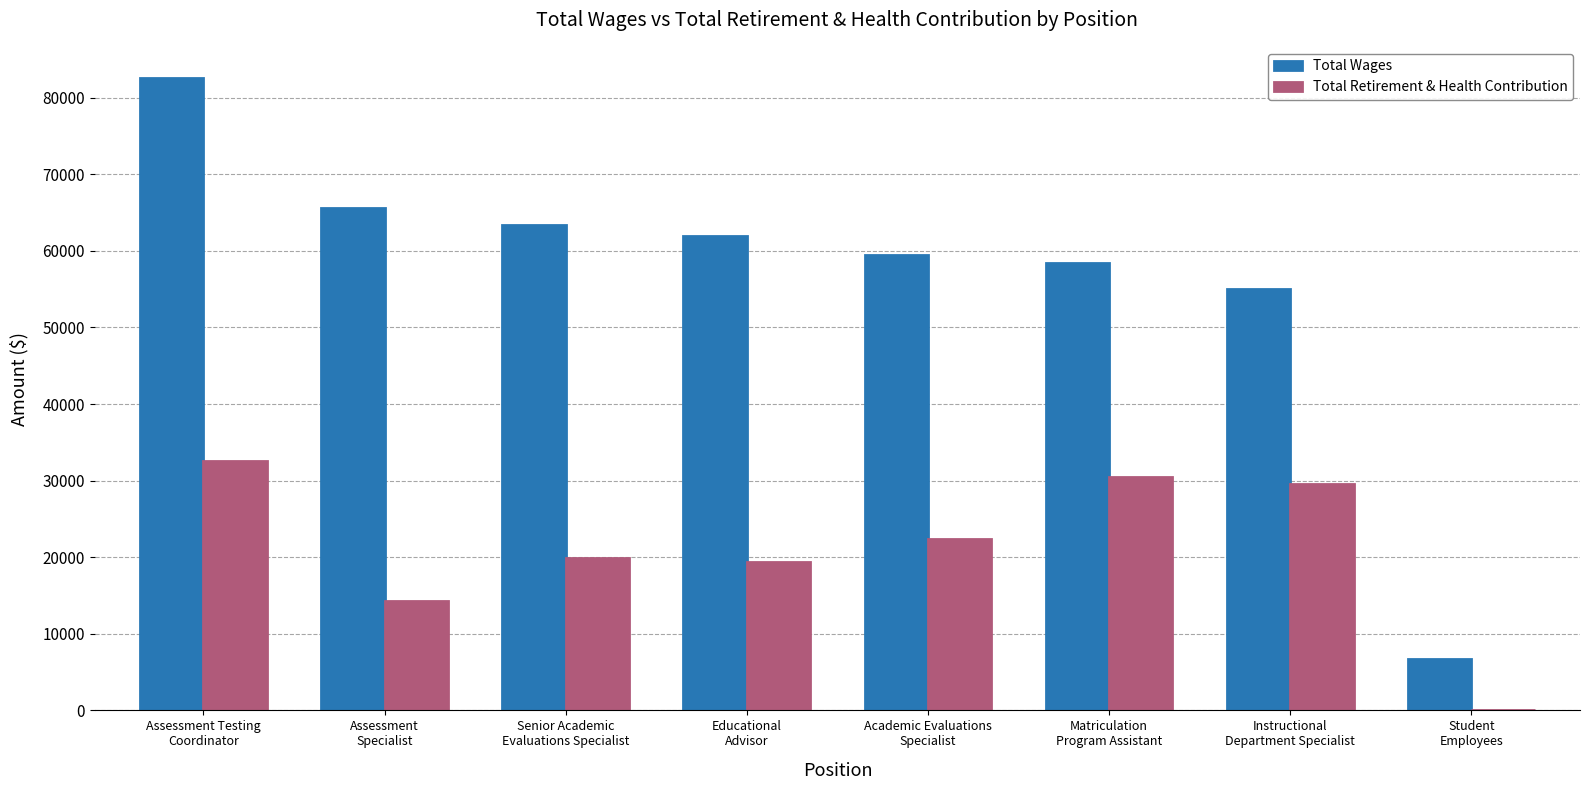

Which series has the largest total across all categories?

Total Wages